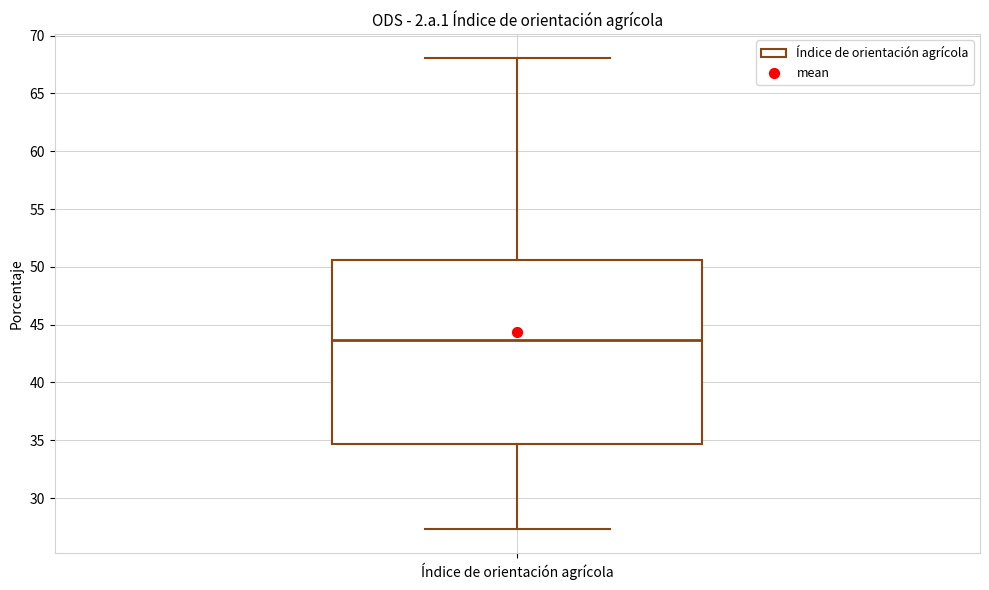

Where is the lower edge of the box for Índice de orientación agrícola on the y-axis? The values are not printed on the chart, so give them approximately, as read against the axis.

34.5